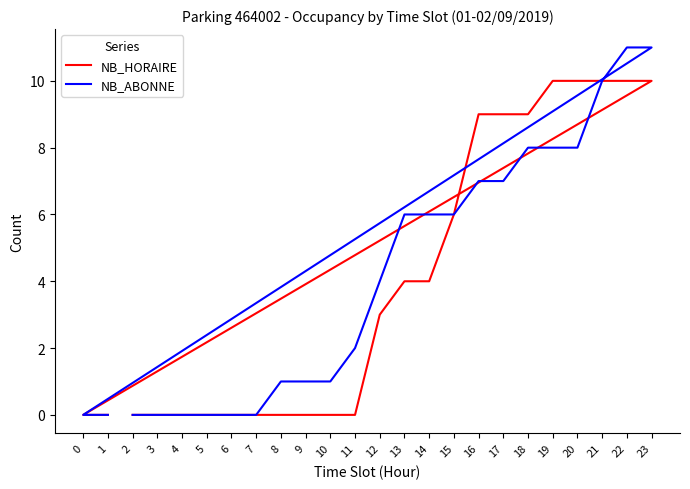

At which category is the sum across all series the highest?

22